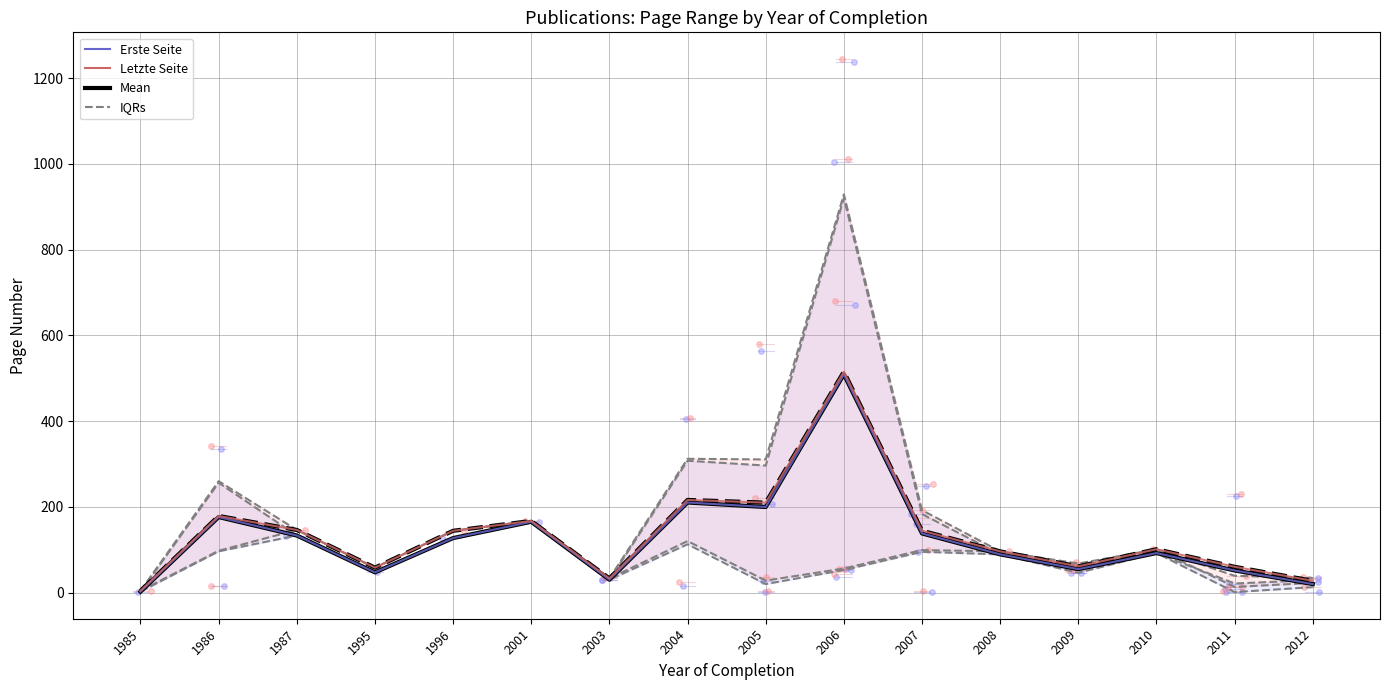

Which series changed the most between 2004 and 2012?

Mean (Erste Seite)